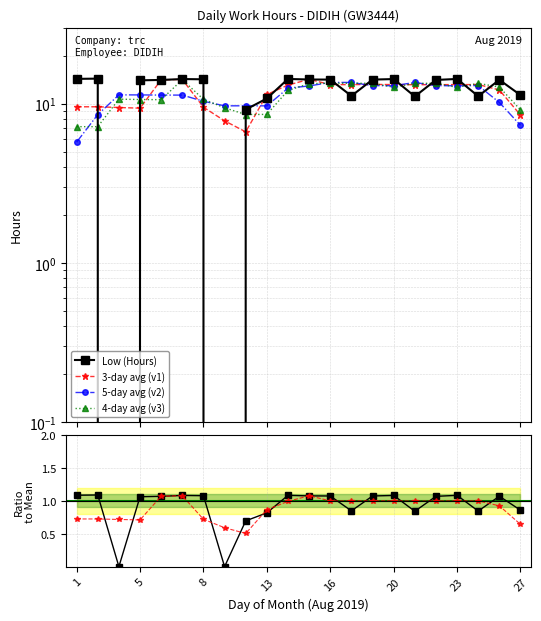

At which label does 4-day avg (v3) reach its minimum?

1